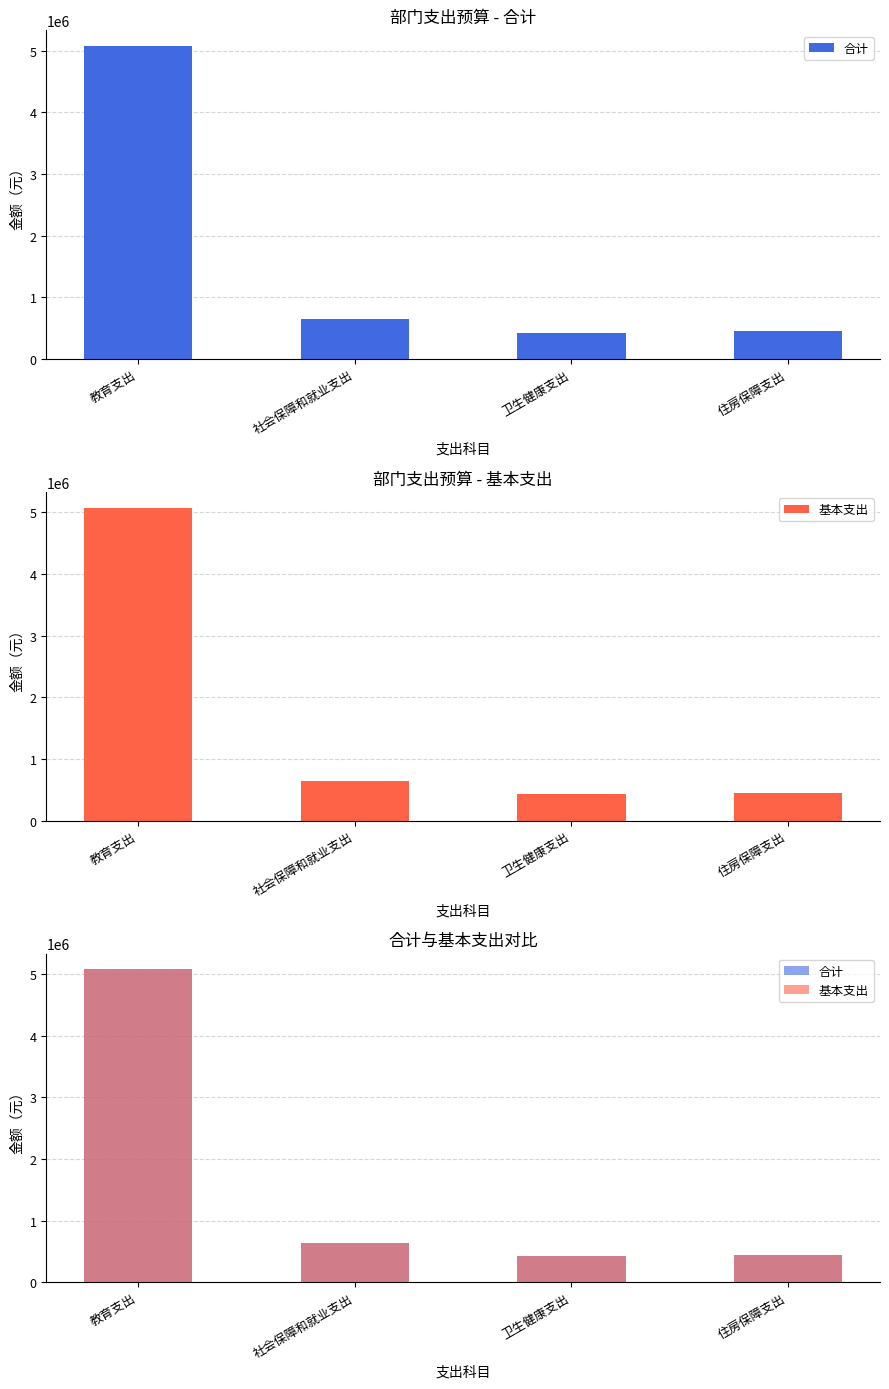

Reading left to right, list all the values displayed in this chart.

合计: 5074040.5	640609.2	426430.2	445924.5
基本支出: 5074040.5	640609.2	426430.2	445924.5